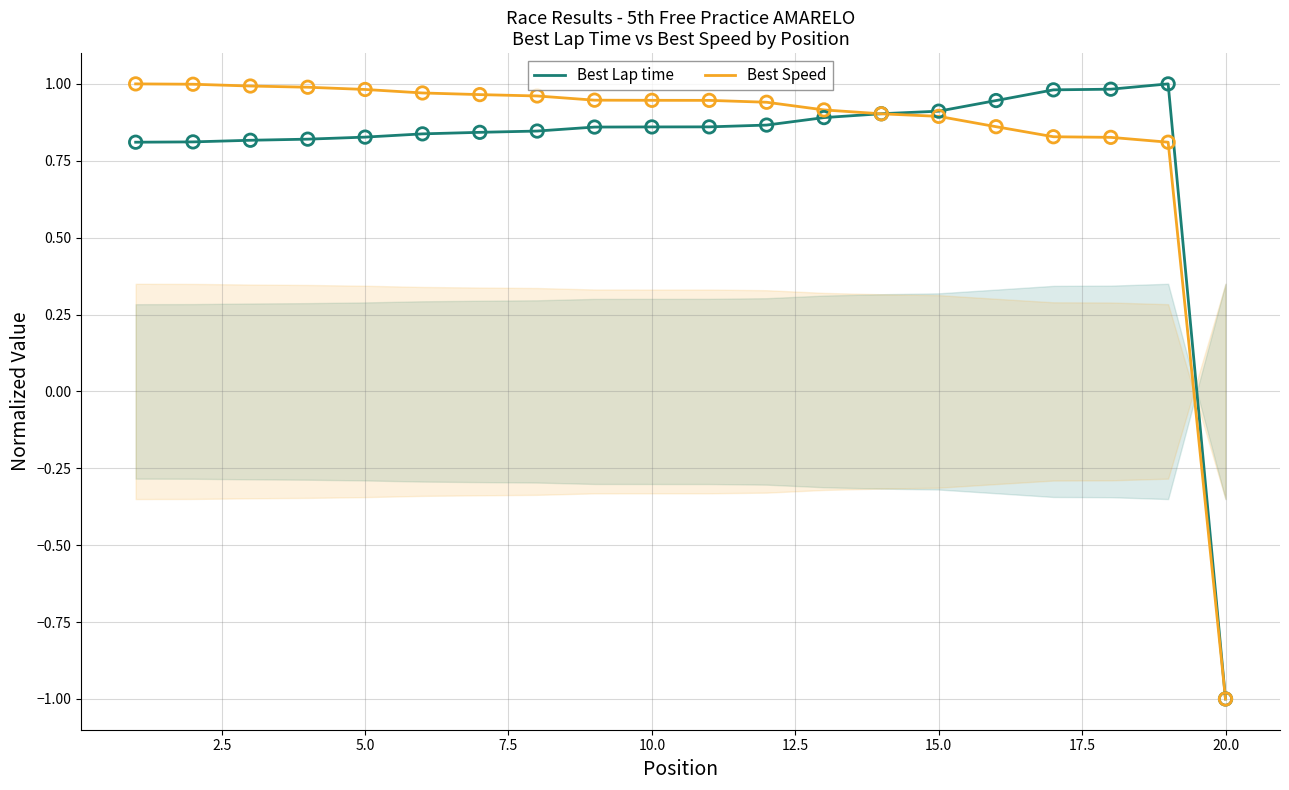

What are all the series names shown in the legend?

Best Lap time, Best Speed